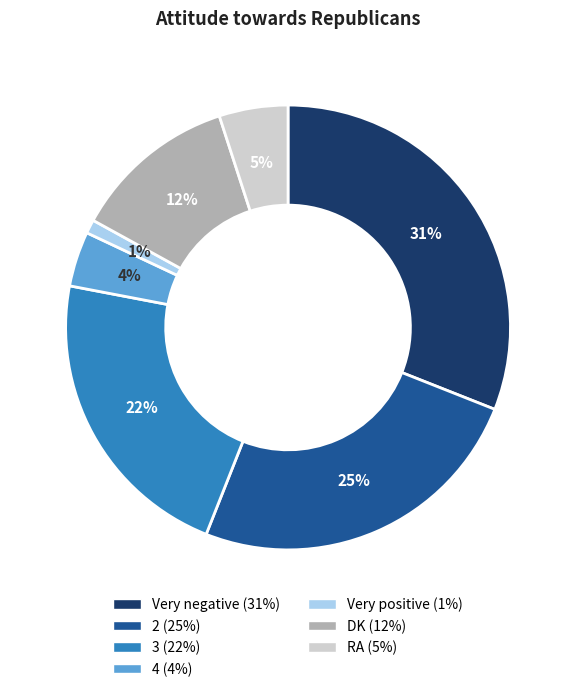

How many slices are in this pie chart?

7